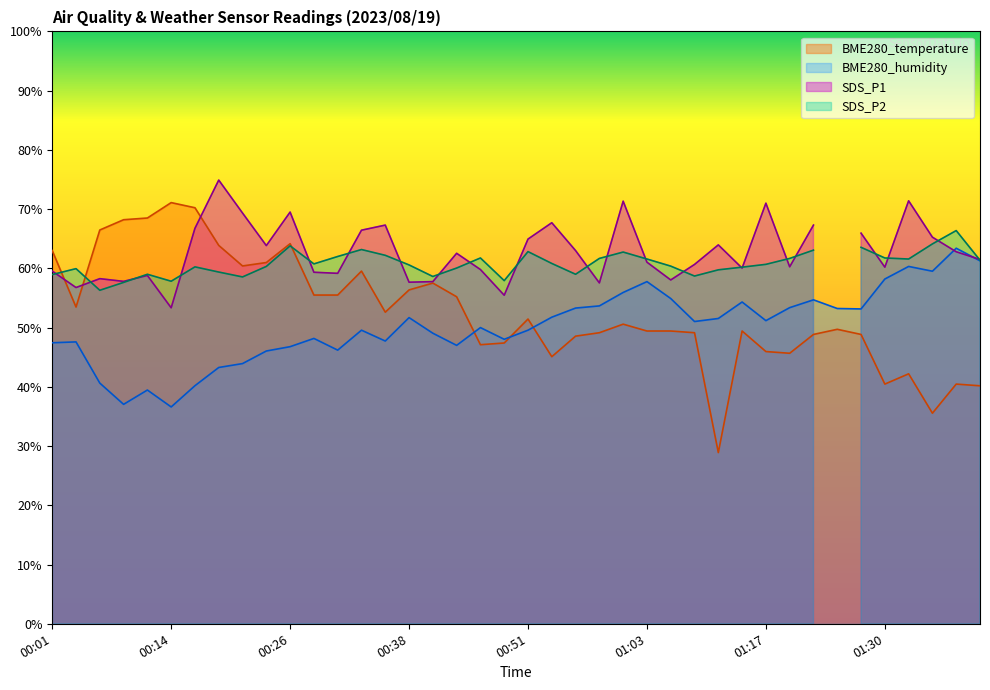

How many values in the BME280_humidity series exceed 51?

20